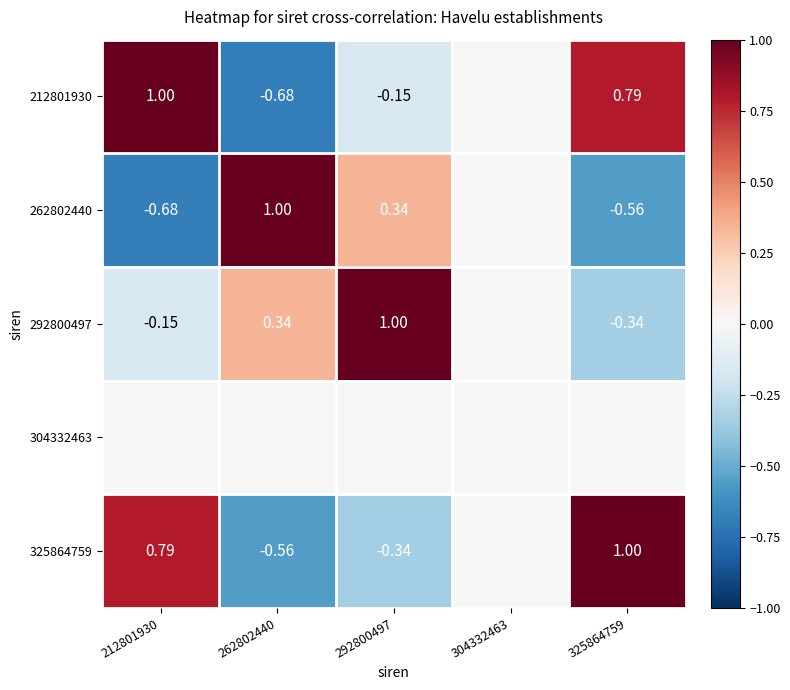

Which label corresponds to the smallest value in the chart?

262802440